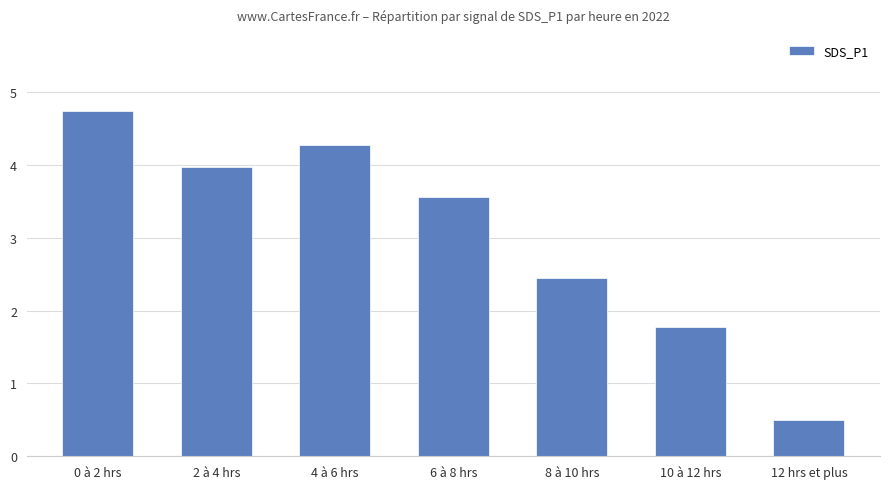

Approximately how many times larger is the value at 12 hrs et plus compared to 4 à 6 hrs?

0.1